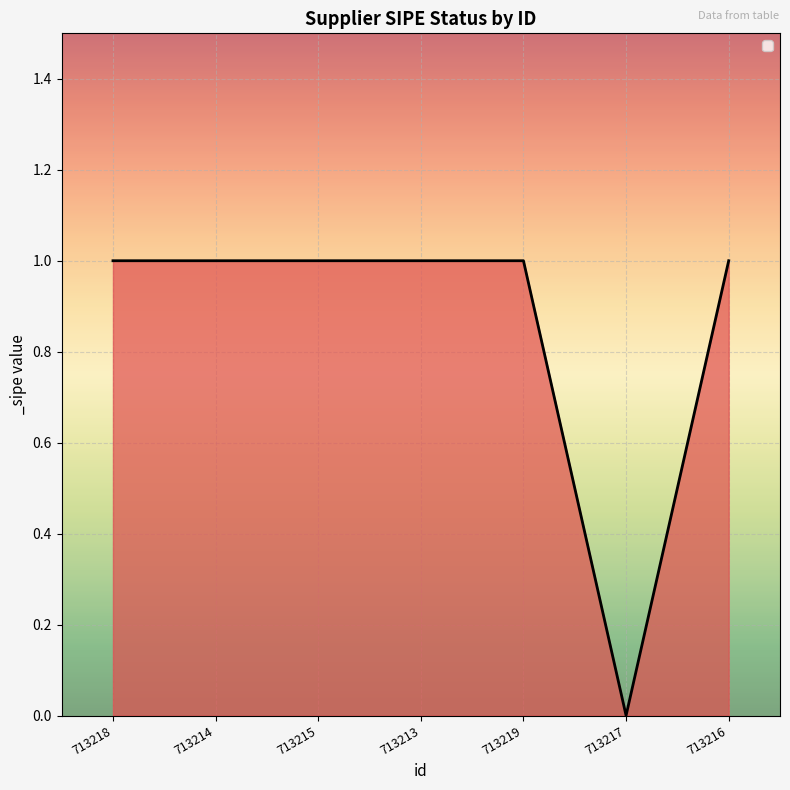

Is it true that the value at 713213 is 1?

True